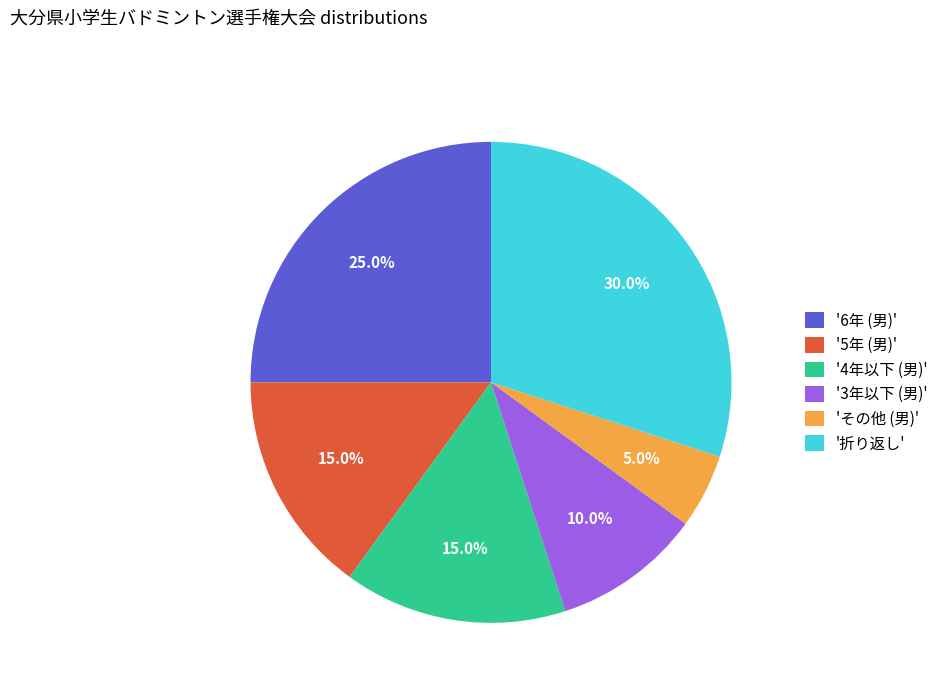

To the nearest percent, what is the average slice percentage?

17%